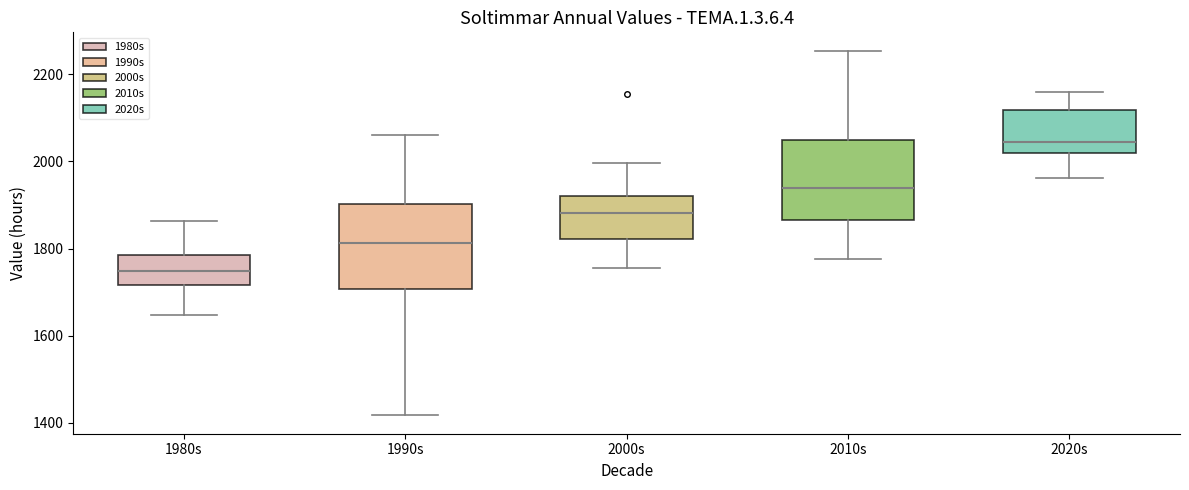

Reading left to right, read every box against the y-axis: the position of its median line, the range the box covers, and the ends of its whiskers. The values are not printed on the chart, so give them approximately, as read against the axis.

1980s: median 1740, box 1720 to 1780, whiskers 1640 to 1860
1990s: median 1820, box 1700 to 1900, whiskers 1420 to 2060
2000s: median 1880, box 1820 to 1920, whiskers 1760 to 2000
2010s: median 1940, box 1860 to 2040, whiskers 1780 to 2260
2020s: median 2040, box 2020 to 2120, whiskers 1960 to 2160